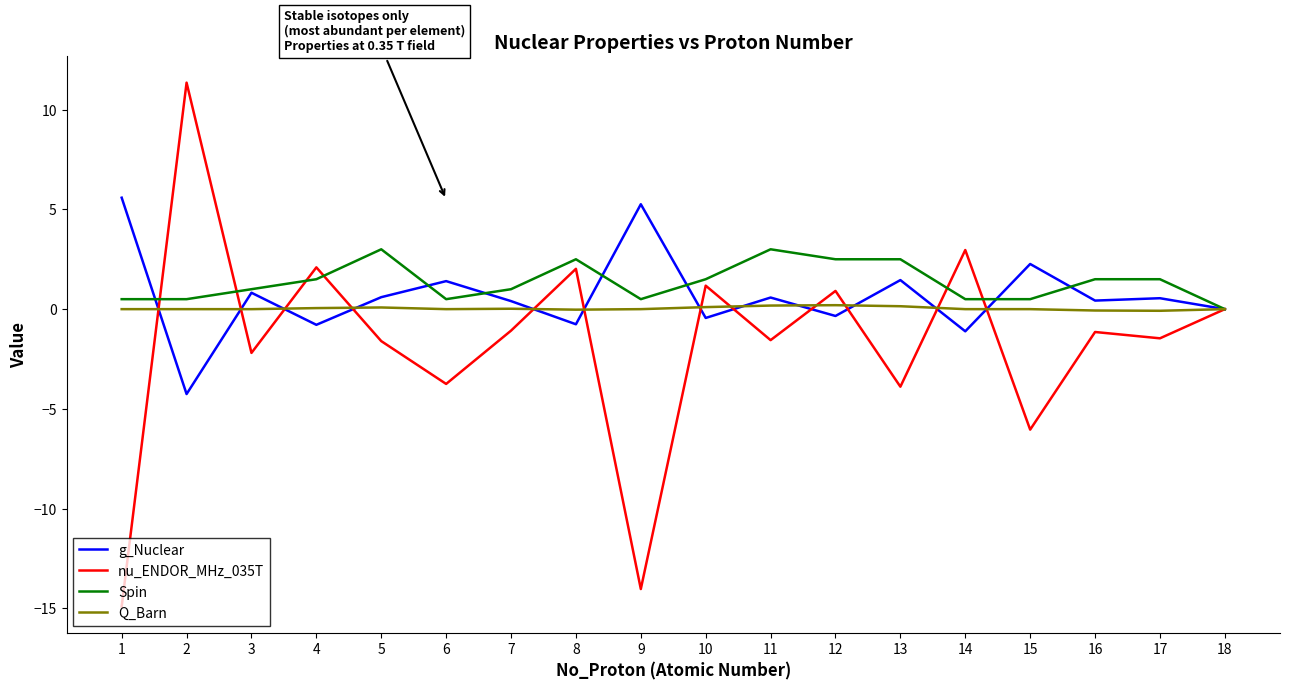

Which series has the largest range (max minus min)?

nu_ENDOR_MHz_035T